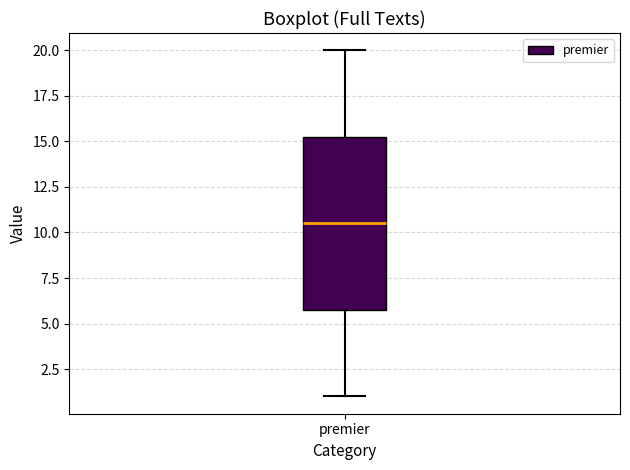

Transcribe this box plot: give where the median line is, the range the box spans, and where the two whiskers end, as read against the y-axis. The values are not printed on the chart, so give them approximately, as read against the axis.

median 10.5, box 6.0 to 15.5, whiskers 1.0 to 20.0